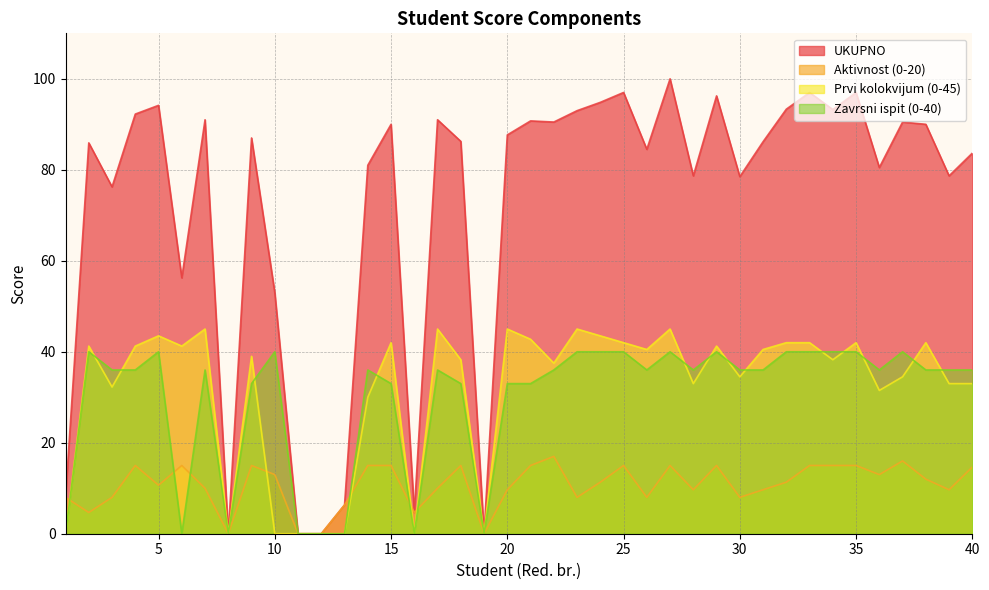

At 32, list the series in order from largest to smallest.

UKUPNO, Prvi kolokvijum (0-45), Zavrsni ispit (0-40), Aktivnost (0-20)